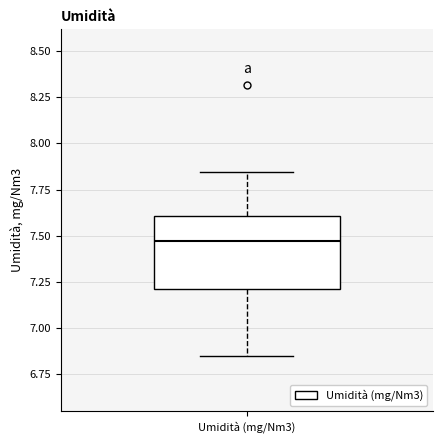

Read this box plot against the y-axis: the position of the median line, the range covered by the box, and the ends of both whiskers. The values are not printed on the chart, so give them approximately, as read against the axis.

median 7.45, box 7.20 to 7.60, whiskers 6.85 to 7.85